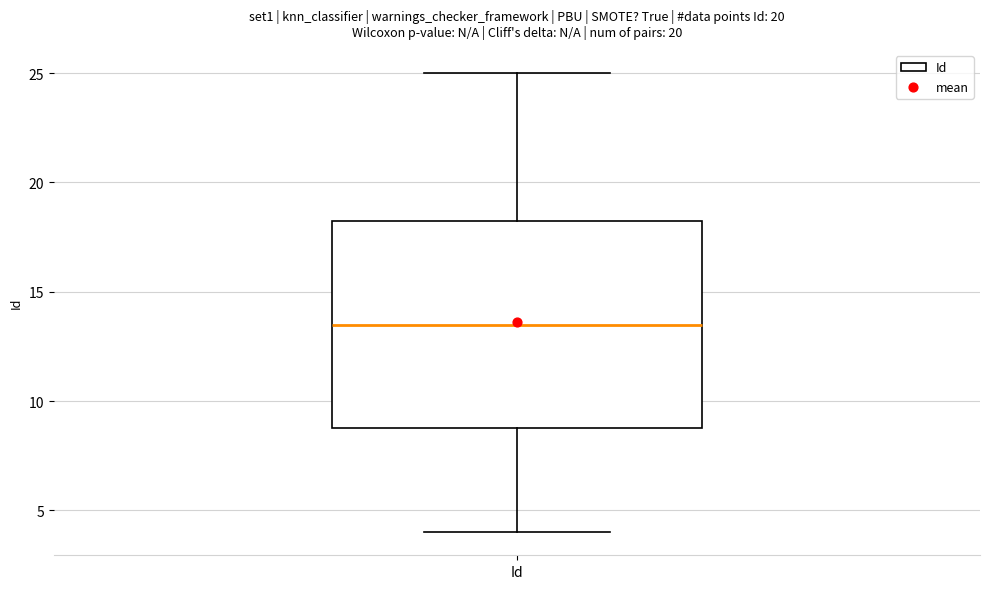

Transcribe this box plot: give where the median line is, the range the box spans, and where the two whiskers end, as read against the y-axis. The values are not printed on the chart, so give them approximately, as read against the axis.

median 13.5, box 9.0 to 18.5, whiskers 4.0 to 25.0